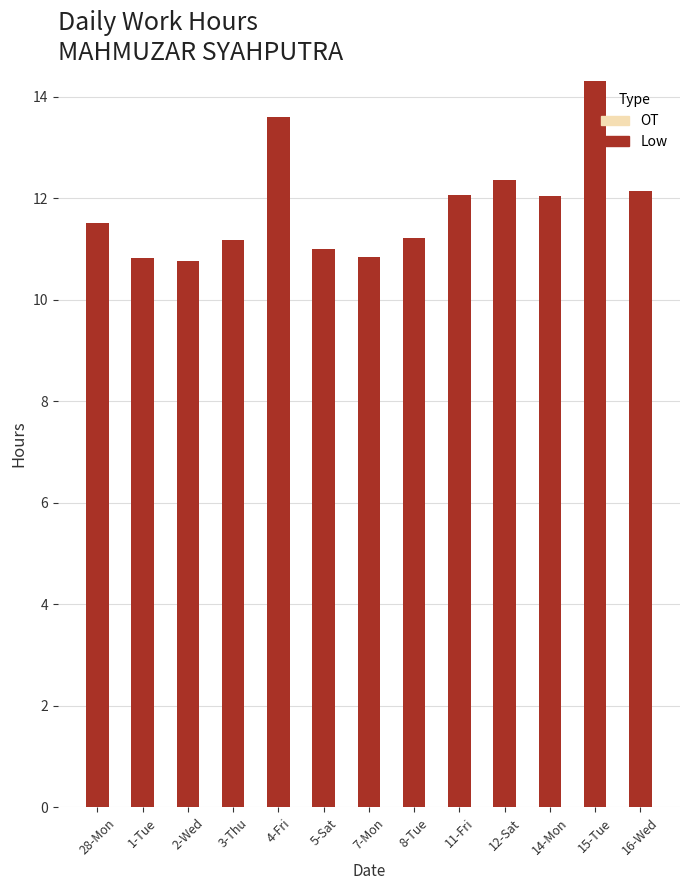

Which has a higher value, 15-Tue or 12-Sat?

15-Tue